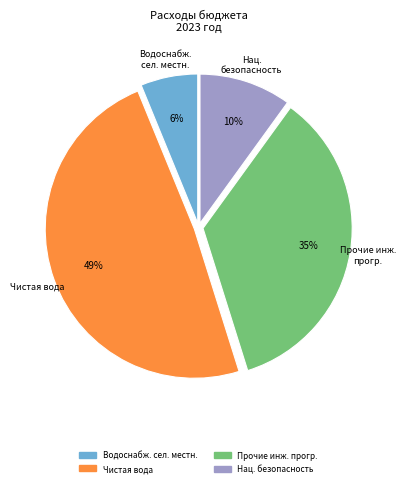

To the nearest percent, what is the average slice percentage?

25%